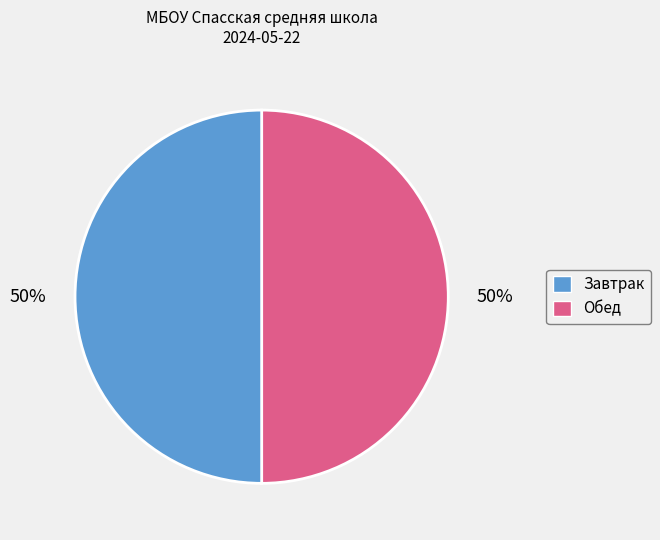

To the nearest percent, what is the average slice percentage?

50%